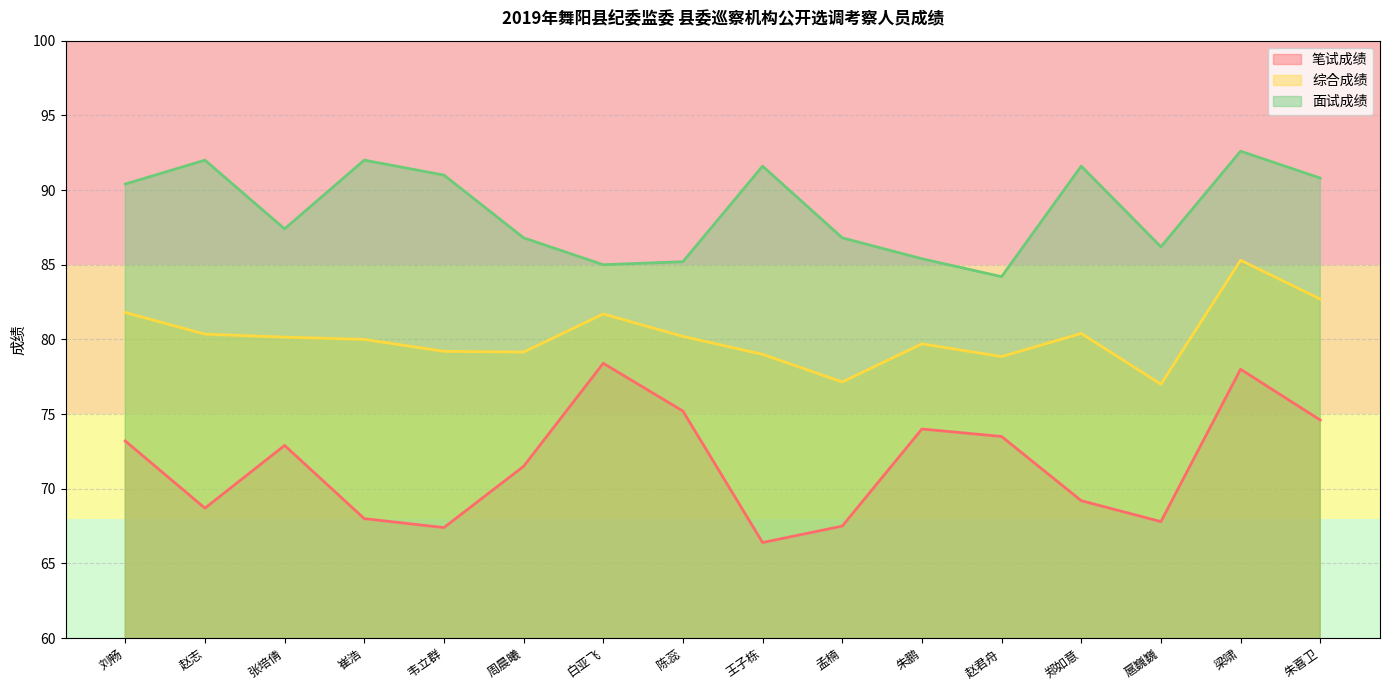

What is the spread (max minus min) of values at 张培倩?

14.5